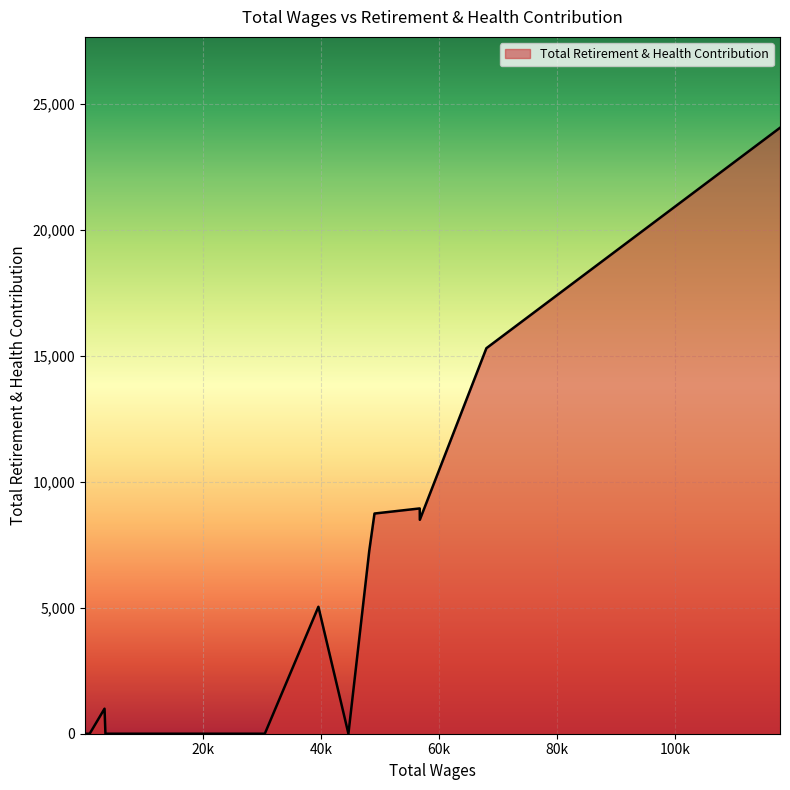

What is the difference between the second highest and second lowest values?

15295